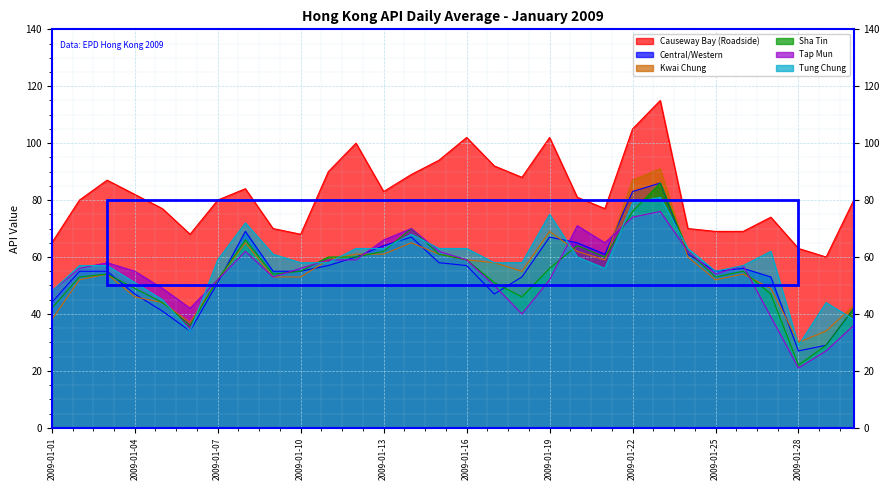

At how many categories does at least one series exceed 29?

30